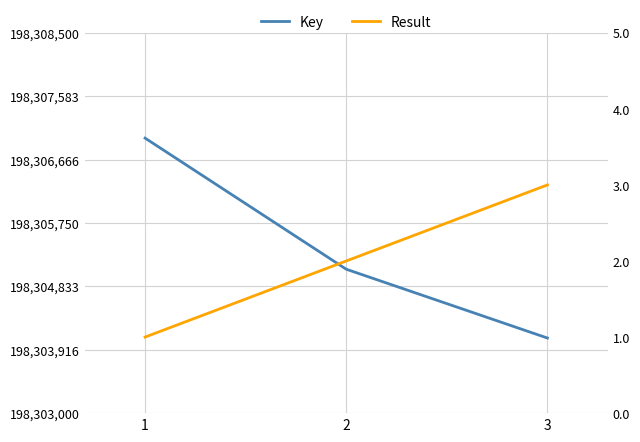

Which label corresponds to the smallest value in the chart?

1